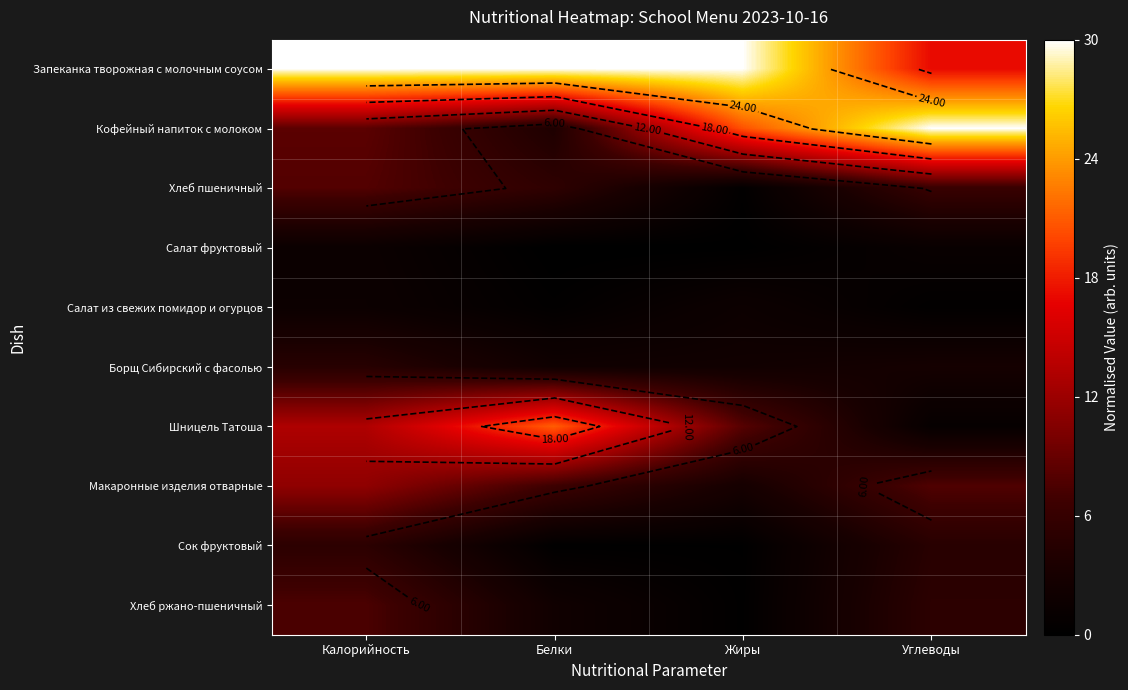

What is the average value of the Кофейный напиток с молоком series?

15.7